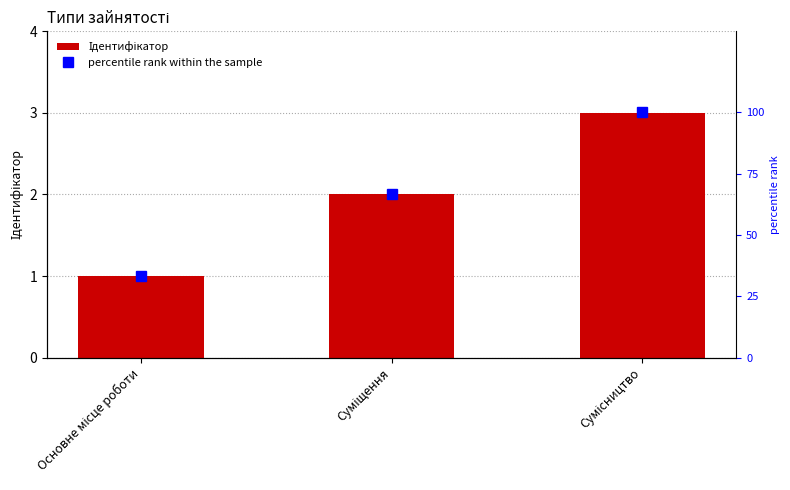

Reading left to right, extract all data points from this chart.

Ідентифікатор: Основне місце роботи=1.0	Суміщення=2.0	Сумісництво=3.0
percentile rank within the sample: Основне місце роботи=33.3	Суміщення=66.7	Сумісництво=100.0